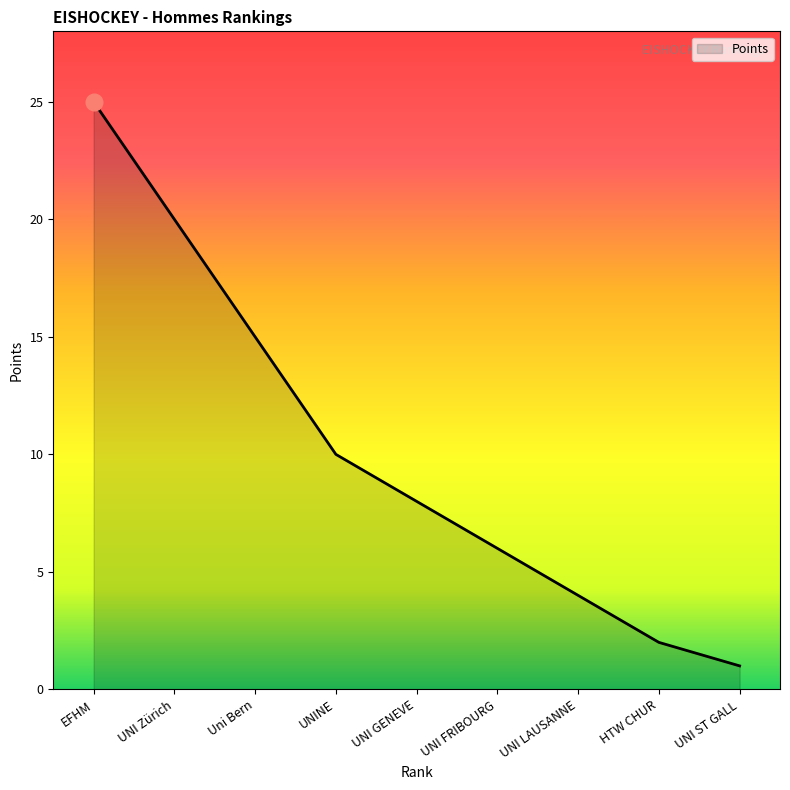

Reading right to left, list all the values displayed in this chart.

1	2	4	6	8	10	15	20	25